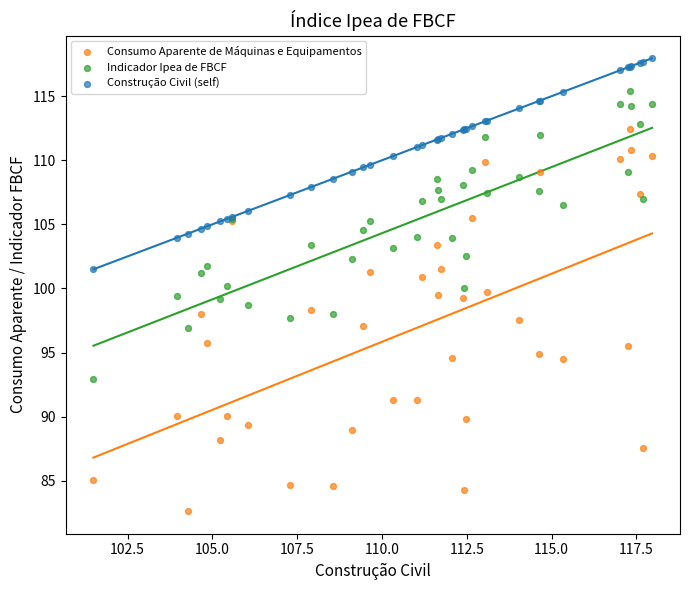

Which series has the widest spread of Y values?

Consumo Aparente de Máquinas e Equipamentos